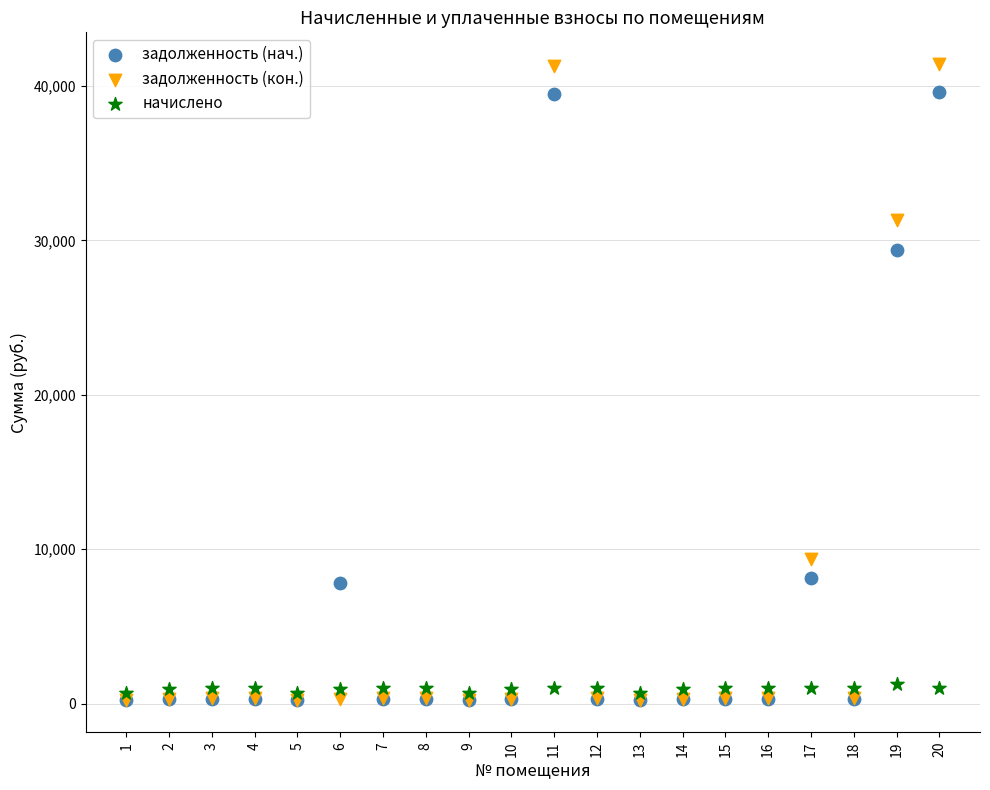

Across all series, what Y value is closest to 20813?

29358.4